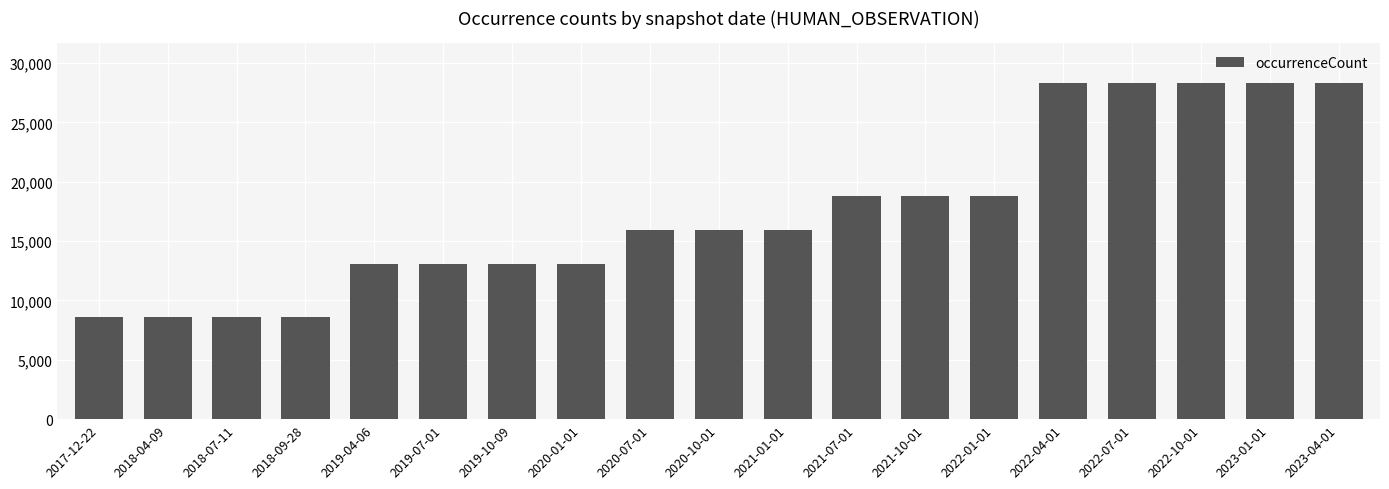

Reading right to left, transcribe all the data shown in this chart.

2023-04-01=28281	2023-01-01=28281	2022-10-01=28281	2022-07-01=28281	2022-04-01=28281	2022-01-01=18837	2021-10-01=18837	2021-07-01=18837	2021-01-01=15917	2020-10-01=15917	2020-07-01=15917	2020-01-01=13060	2019-10-09=13060	2019-07-01=13060	2019-04-06=13060	2018-09-28=8596	2018-07-11=8596	2018-04-09=8596	2017-12-22=8596